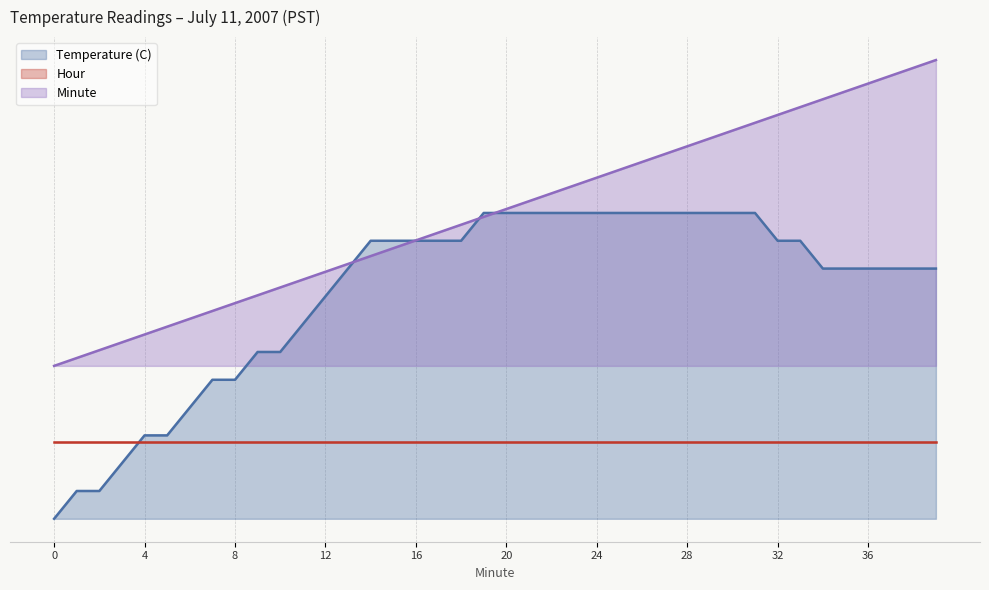

At which label does Temperature (C) reach its peak?

19